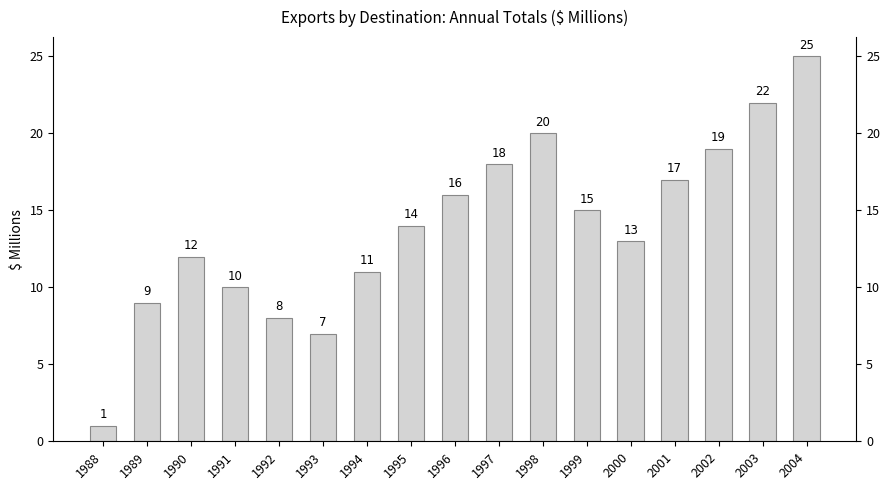

At which category does the chart reach its peak across all series?

2004